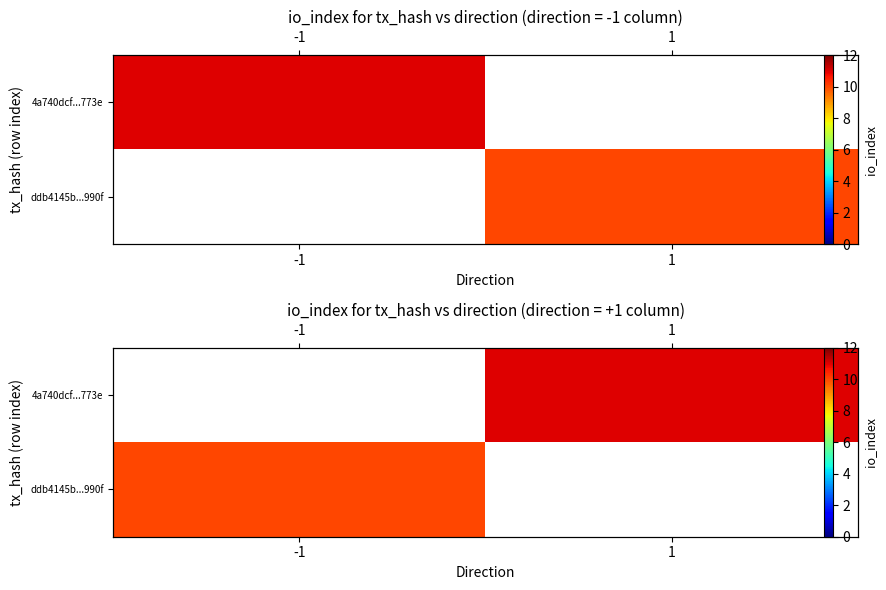

True or false: ddb4145b...990f has a value of 10.0 at -1.

True